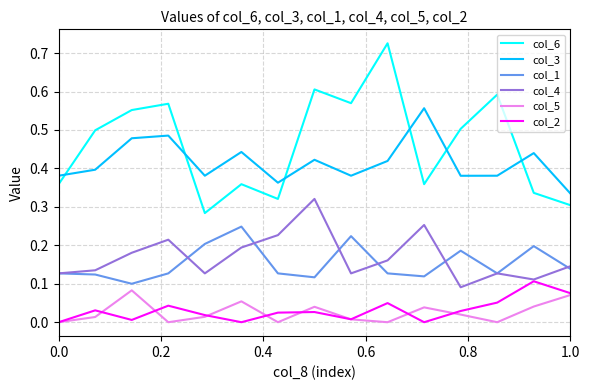

Does the chart have visible grid lines?

Yes